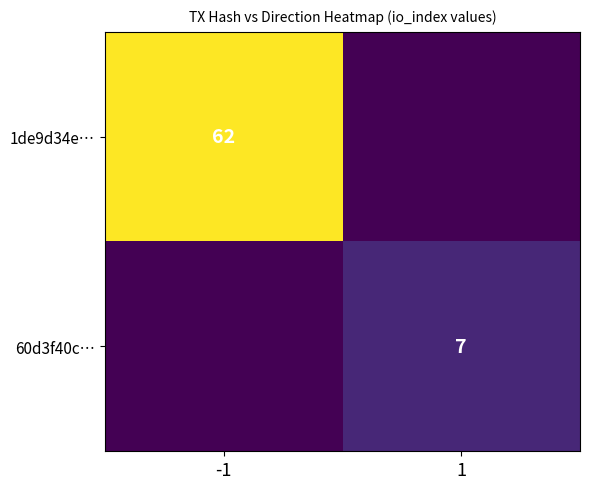

How many categories are shown in the chart?

2